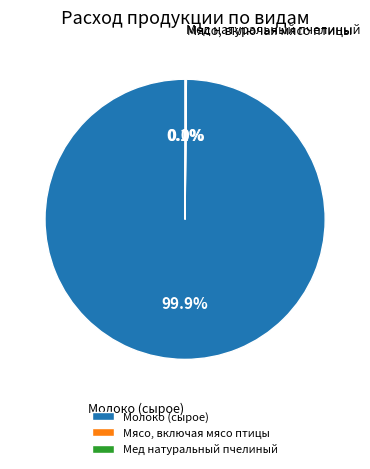

Which category accounts for the majority?

Молоко (сырое)